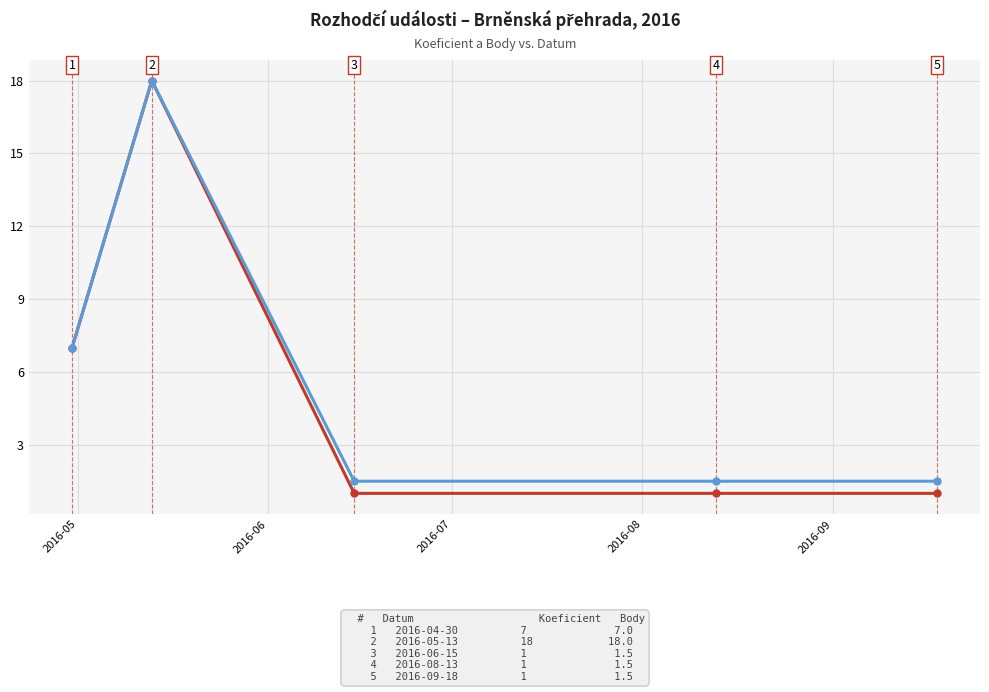

What is the value of the Koeficient point at the 1st from the left?

7.0